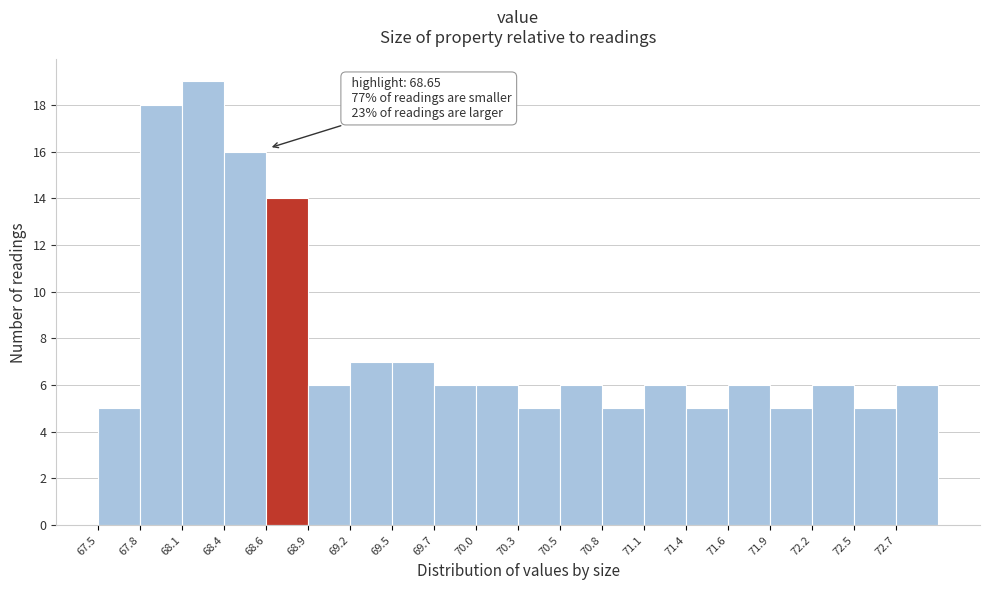

Over which range of the x-axis is the bar tallest?

68.10 to 68.35